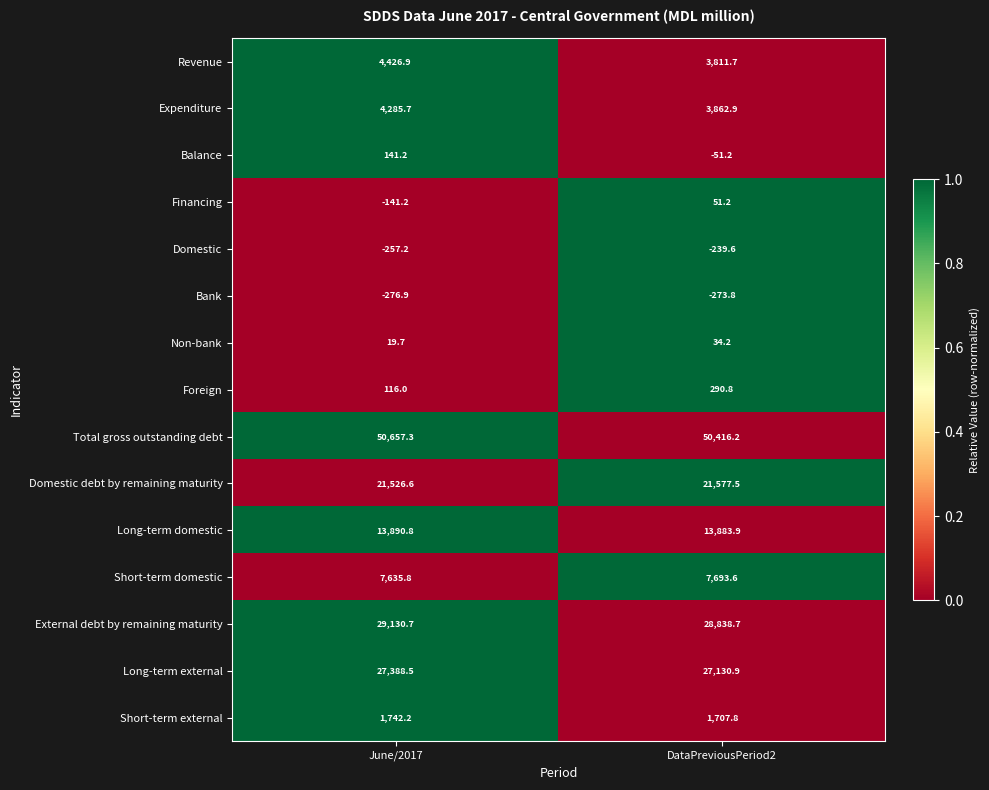

Which series has the largest range (max minus min)?

Revenue